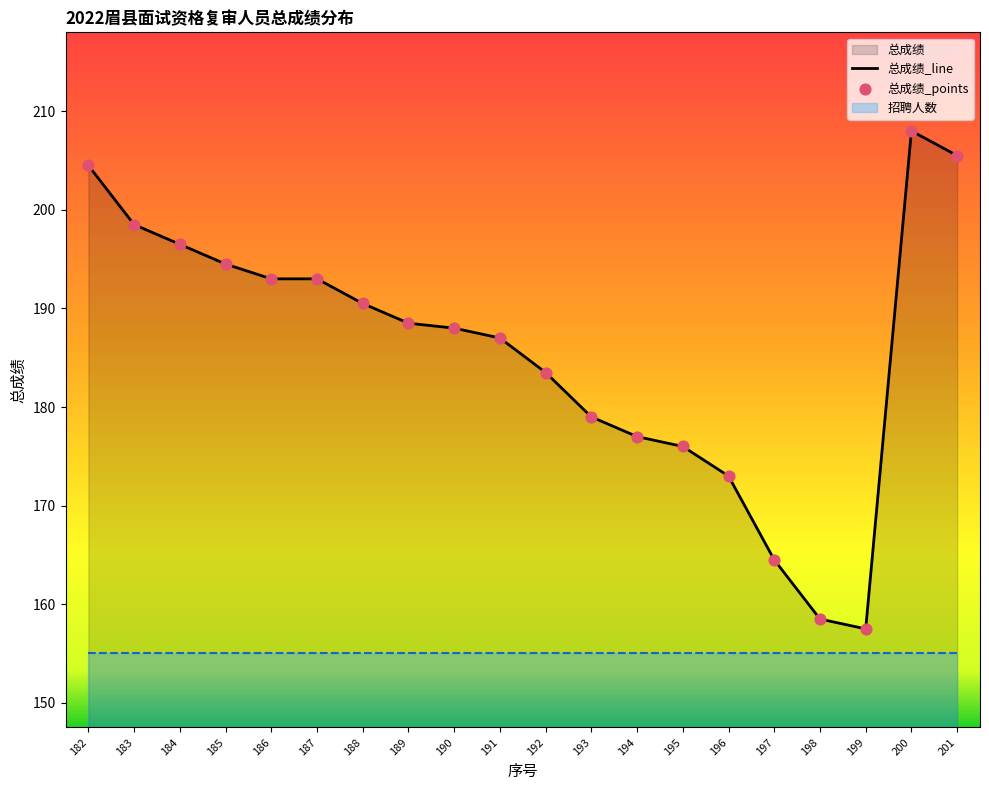

Between 184 and 189, which is larger?

184